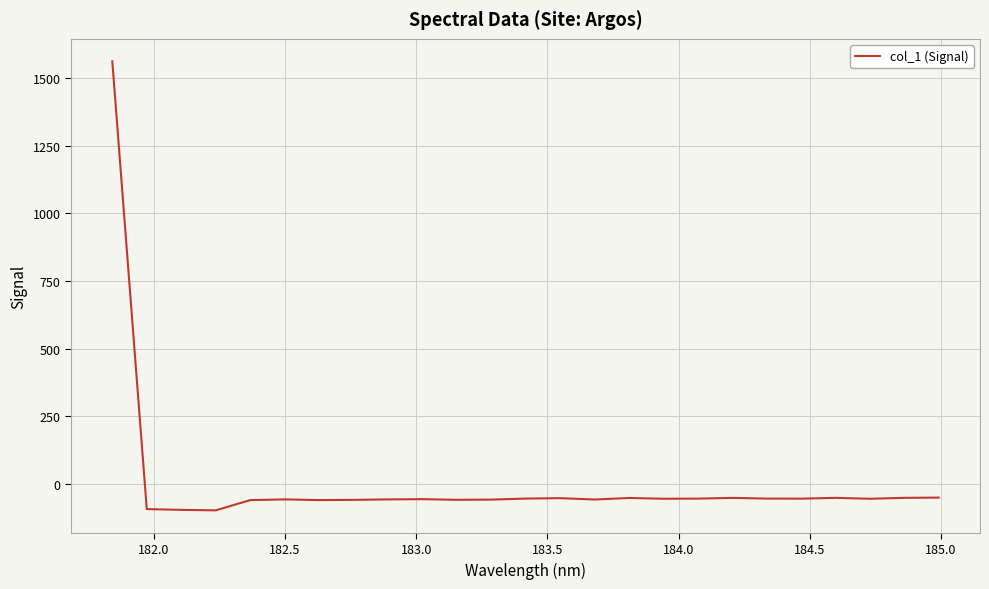

What is the greatest value displayed?

1562.4